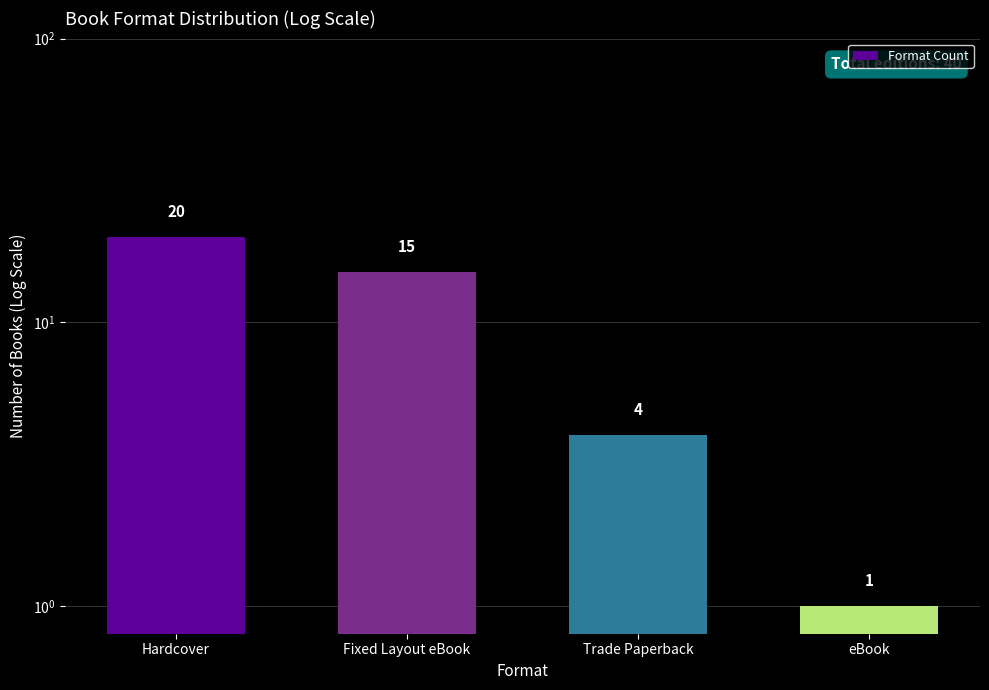

What is the ratio of the value at Hardcover to the value at eBook?

20.0